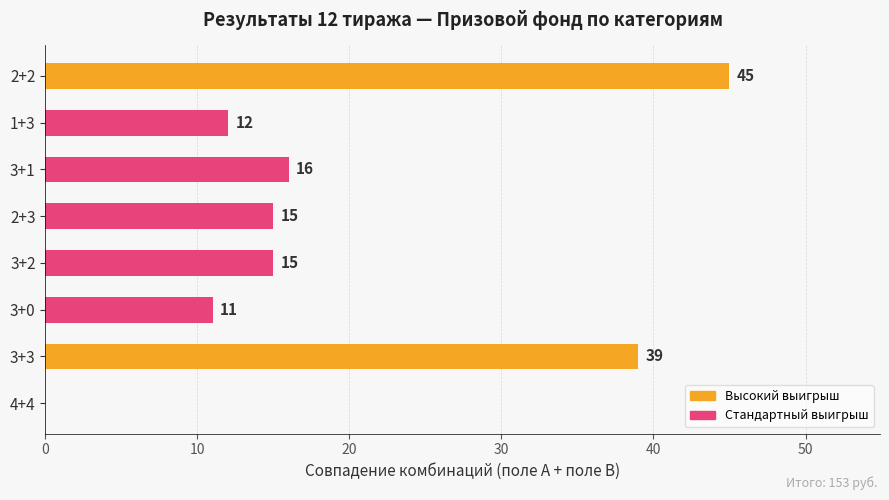

How many distinct data groups are displayed?

1